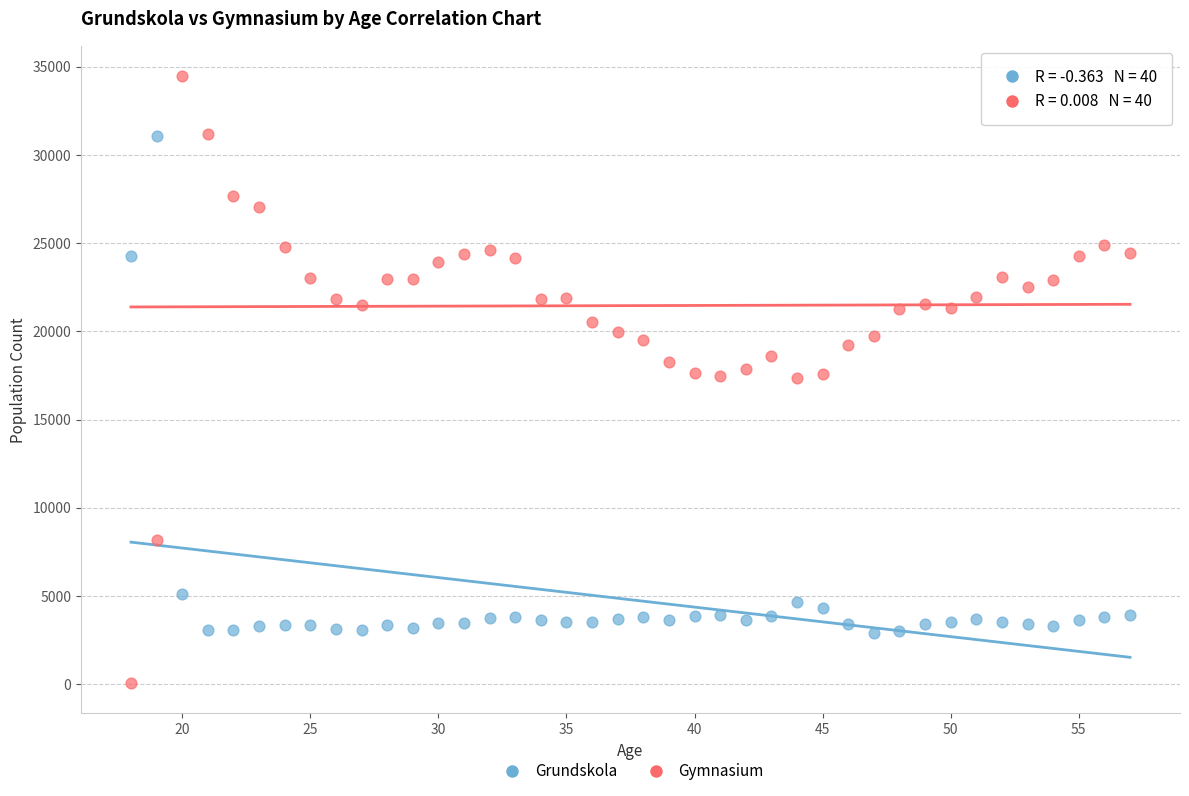

Which series has the widest spread of Y values?

Gymnasium